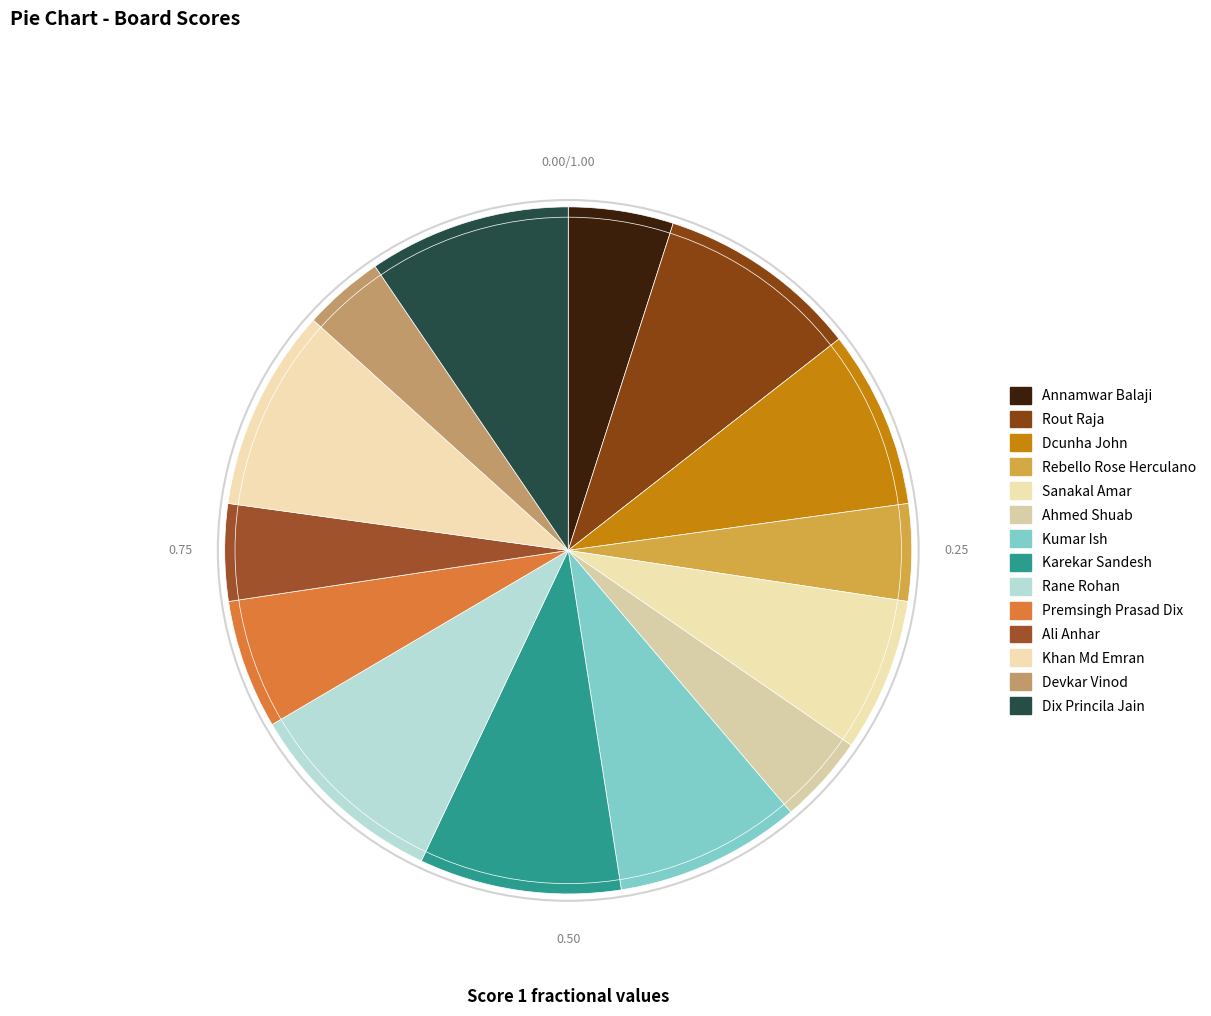

Is it true that Ahmed Shuab is 11% of the pie?

False